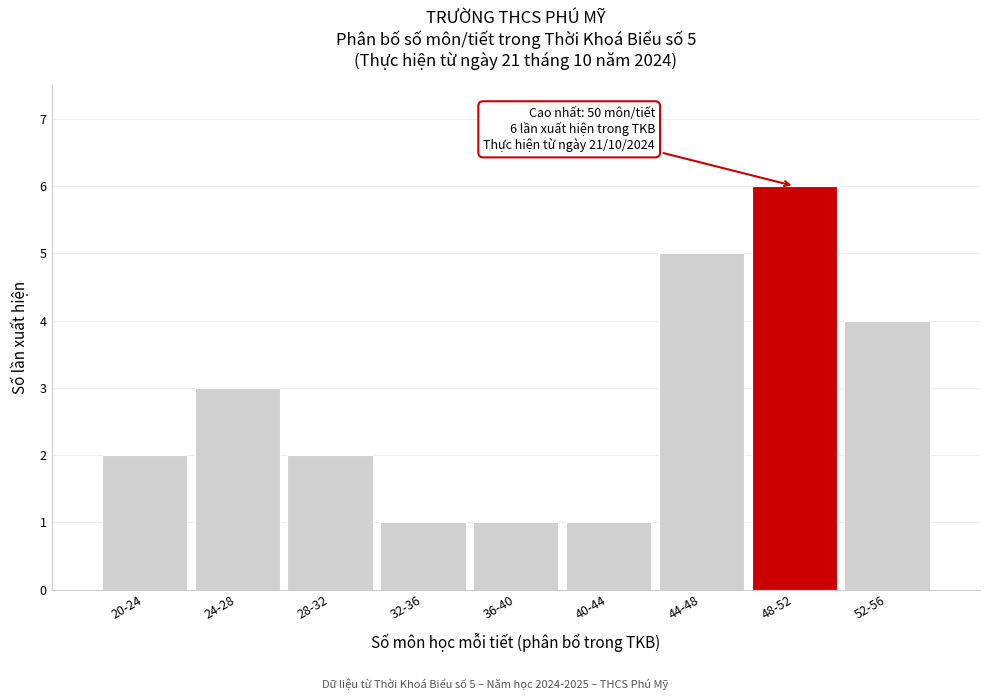

Reading right to left, extract all data points from this chart.

52-56=4	48-52=6	44-48=5	40-44=1	36-40=1	32-36=1	28-32=2	24-28=3	20-24=2